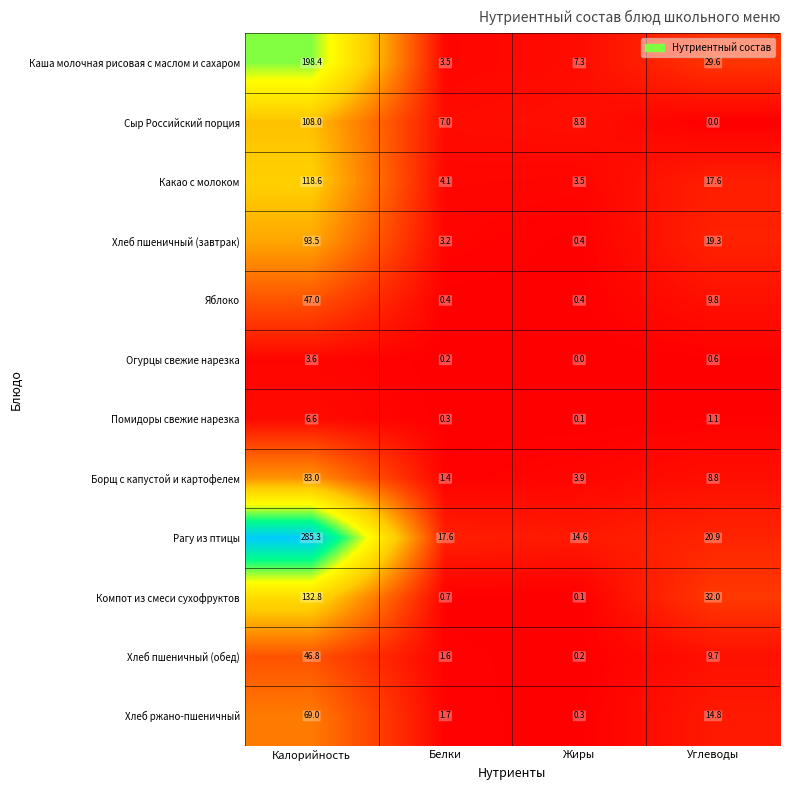

At which category is the sum across all series the highest?

Калорийность